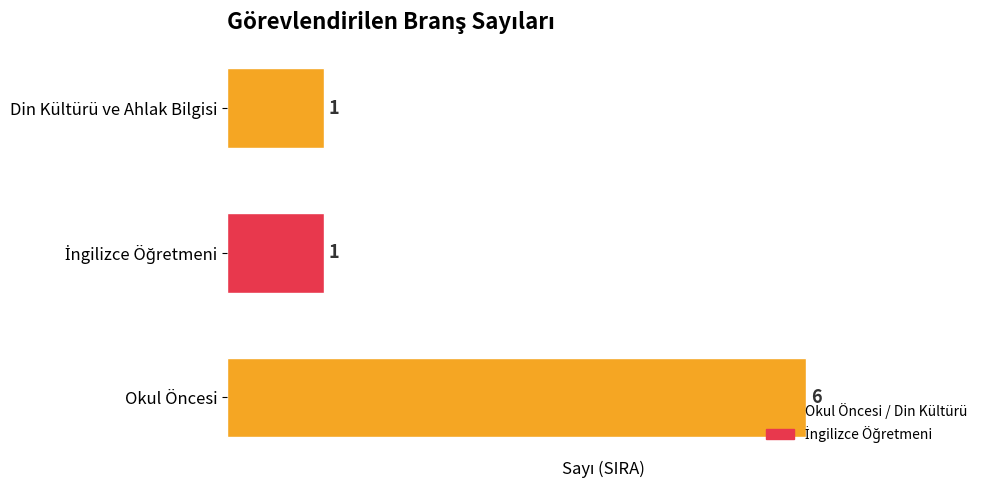

Is it true that the value at Okul Öncesi is 6?

True